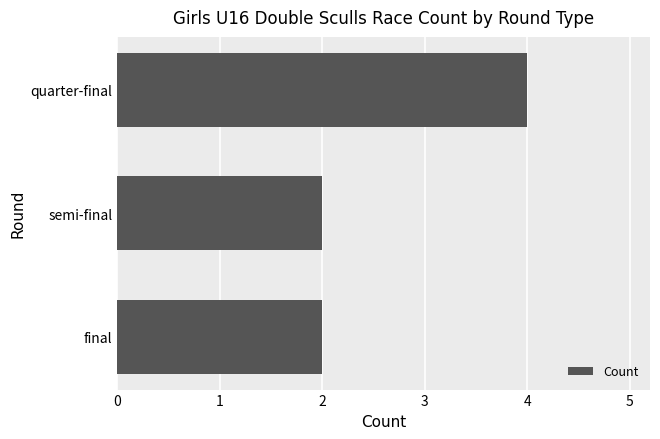

Which category has the highest value across all series?

quarter-final